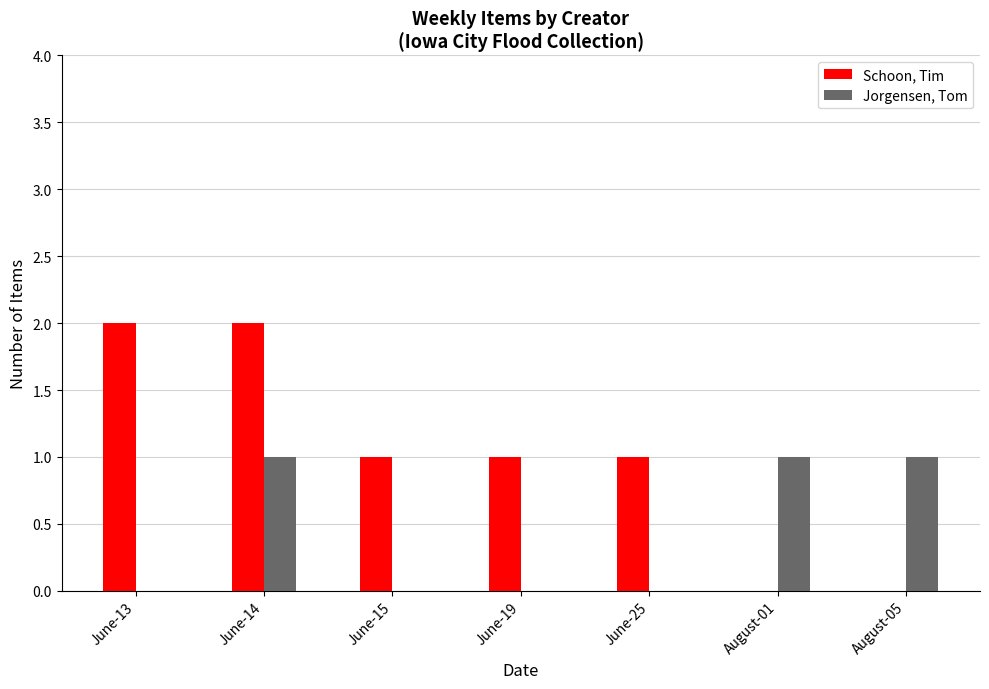

Between June-13 and August-01, which series saw the biggest shift?

Schoon, Tim